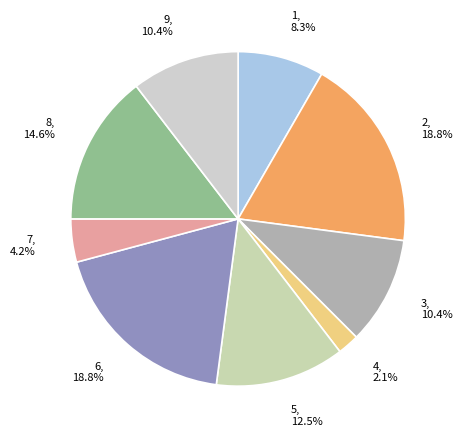

Is it true that 3 is 10% of the pie?

True